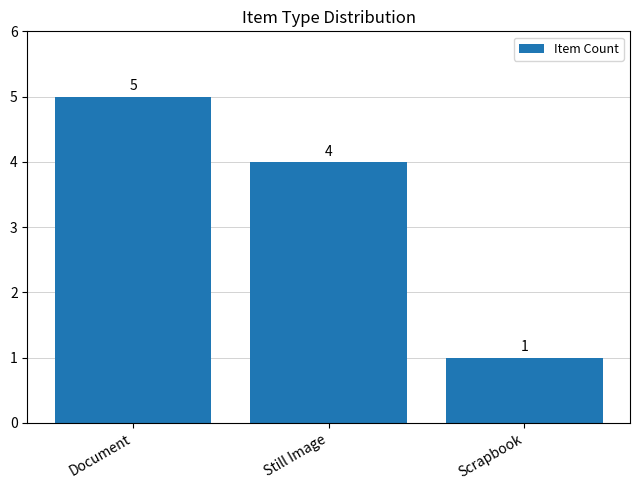

Is it true that the value at Scrapbook is 2?

False